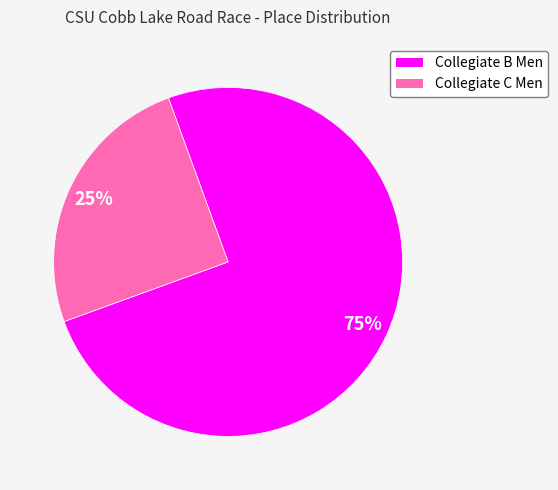

To the nearest percent, what is the difference between the Collegiate B Men and Collegiate C Men slice percentages?

50%